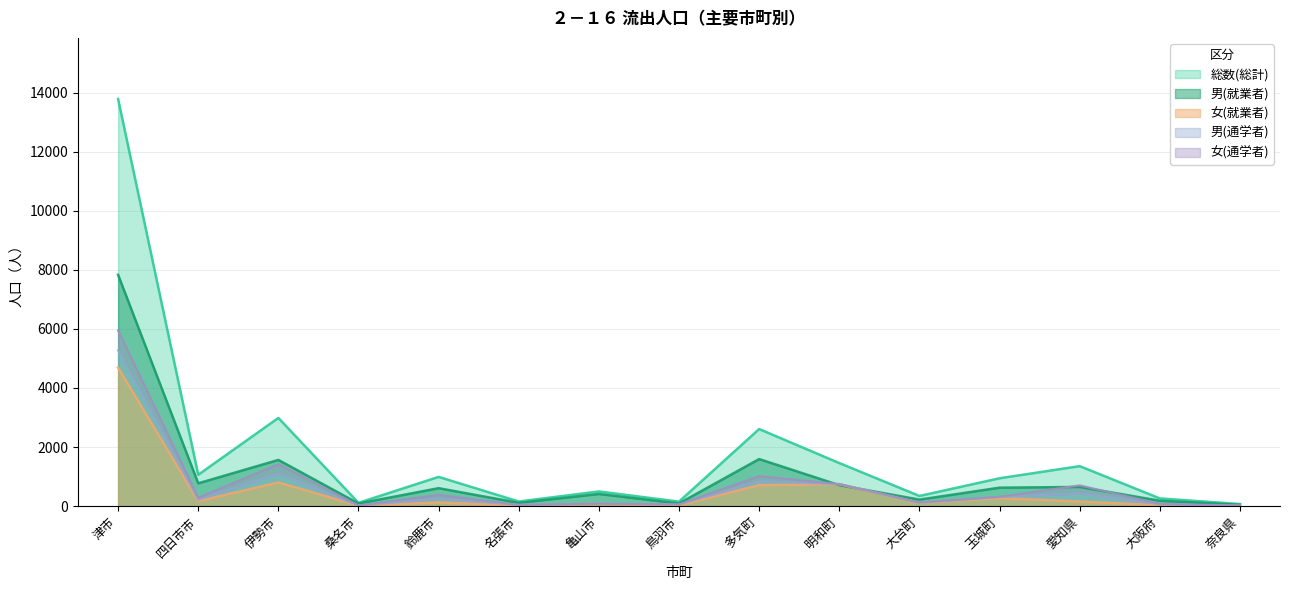

Read the 男(就業者) value at 伊勢市.

1565